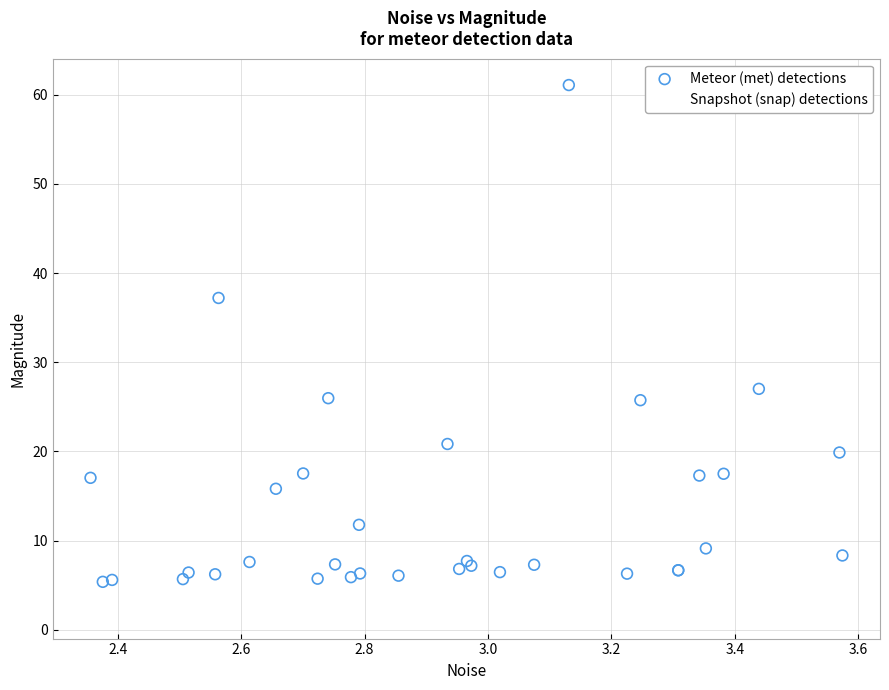

Which series contains the highest Y value?

Meteor (met) detections